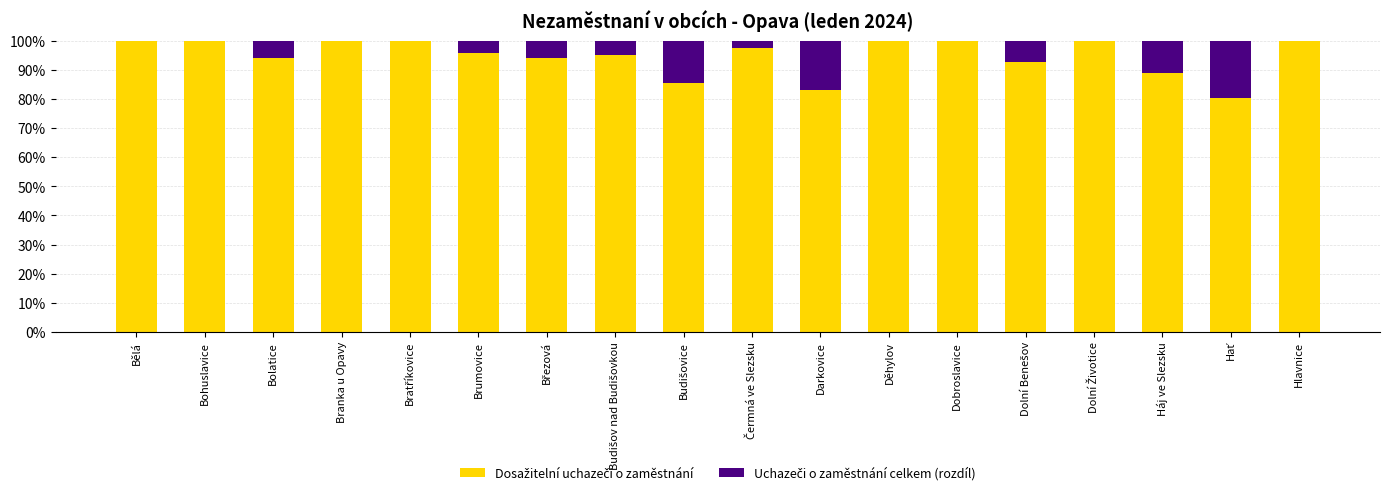

What is the total value across all series at Háj ve Slezsku?

100.0